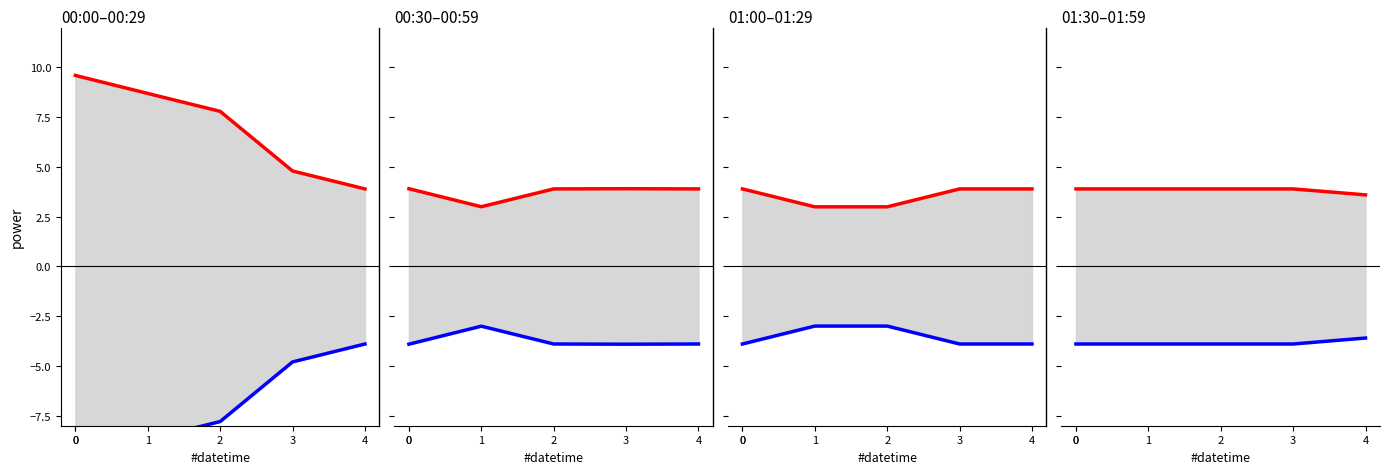

True or false: power lower has a value of -3.9 at 2.

True